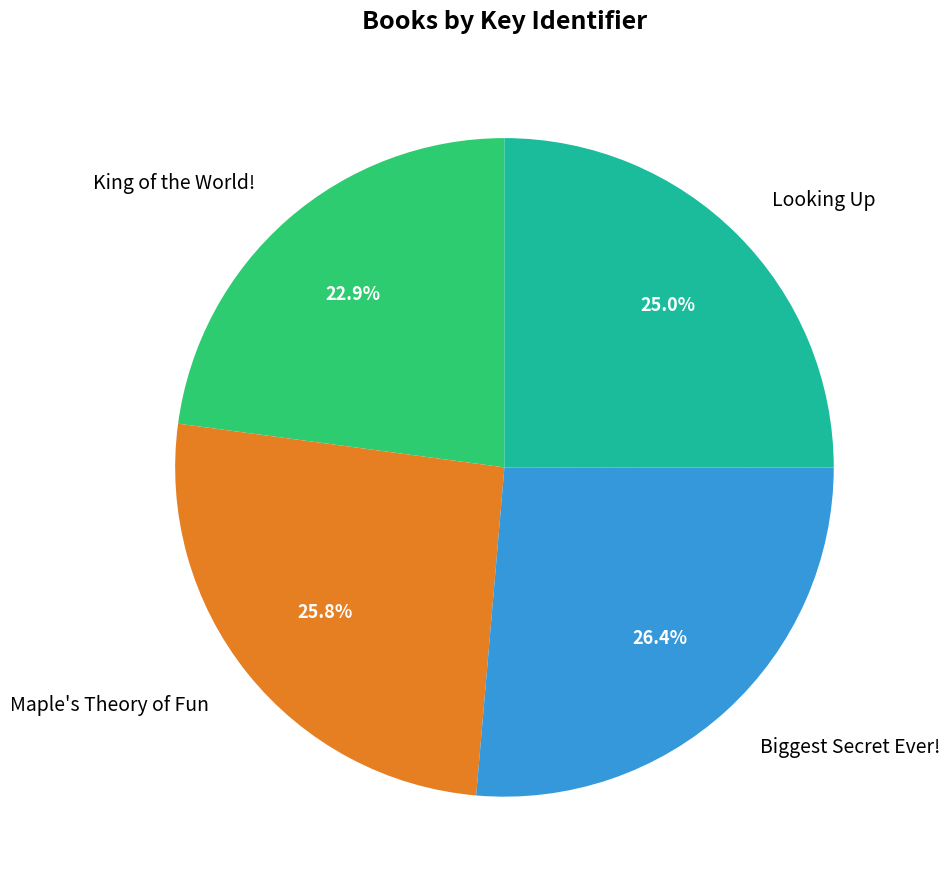

How many segments does this pie chart have?

4